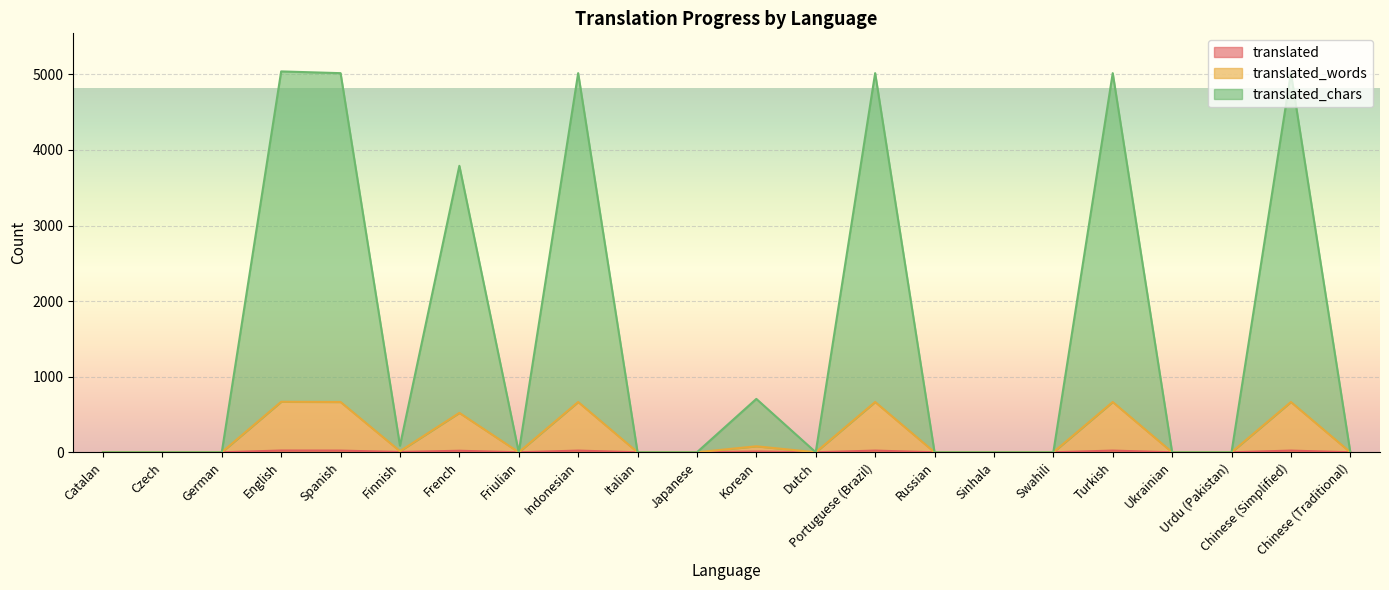

Reading left to right, list all the values displayed in this chart.

translated: Catalan=0	Czech=0	German=0	English=23	Spanish=22	Finnish=4	French=20	Friulian=0	Indonesian=22	Italian=0	Japanese=0	Korean=10	Dutch=0	Portuguese (Brazil)=22	Russian=0	Sinhala=0	Swahili=0	Turkish=22	Ukrainian=0	Urdu (Pakistan)=0	Chinese (Simplified)=22	Chinese (Traditional)=0
translated_words: Catalan=0	Czech=0	German=0	English=668	Spanish=665	Finnish=14	French=521	Friulian=0	Indonesian=665	Italian=0	Japanese=0	Korean=79	Dutch=0	Portuguese (Brazil)=665	Russian=0	Sinhala=0	Swahili=0	Turkish=665	Ukrainian=0	Urdu (Pakistan)=0	Chinese (Simplified)=665	Chinese (Traditional)=0
translated_chars: Catalan=0	Czech=0	German=0	English=5039	Spanish=5016	Finnish=87	French=3790	Friulian=0	Indonesian=5016	Italian=0	Japanese=0	Korean=706	Dutch=0	Portuguese (Brazil)=5016	Russian=0	Sinhala=0	Swahili=0	Turkish=5016	Ukrainian=0	Urdu (Pakistan)=0	Chinese (Simplified)=5016	Chinese (Traditional)=0